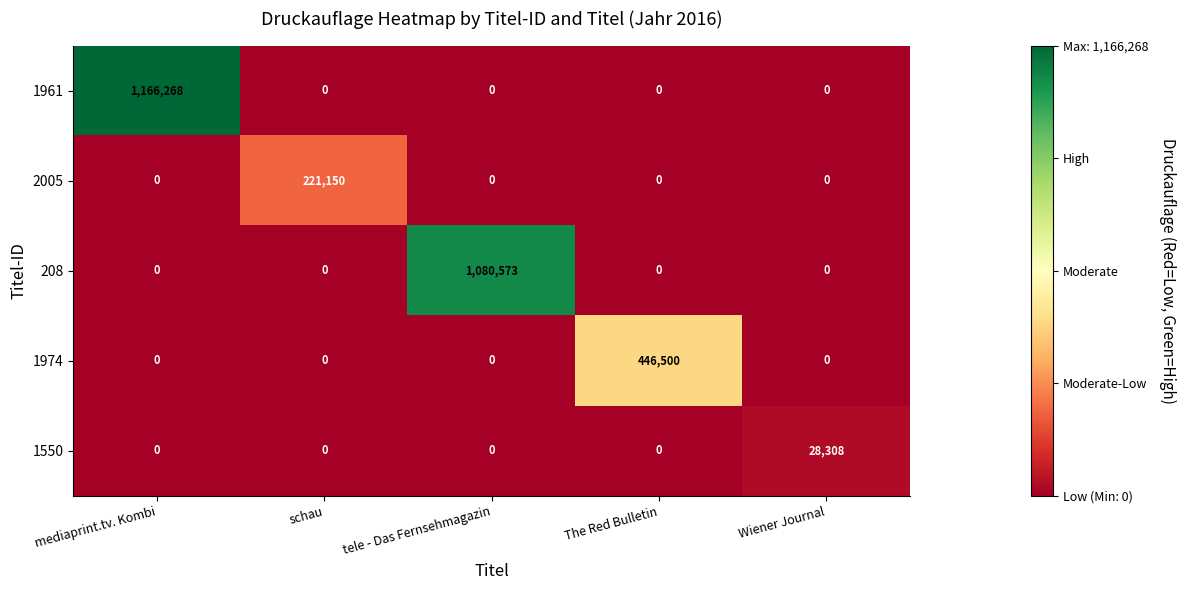

True or false: 1550 has a value of 0 at mediaprint.tv. Kombi.

True